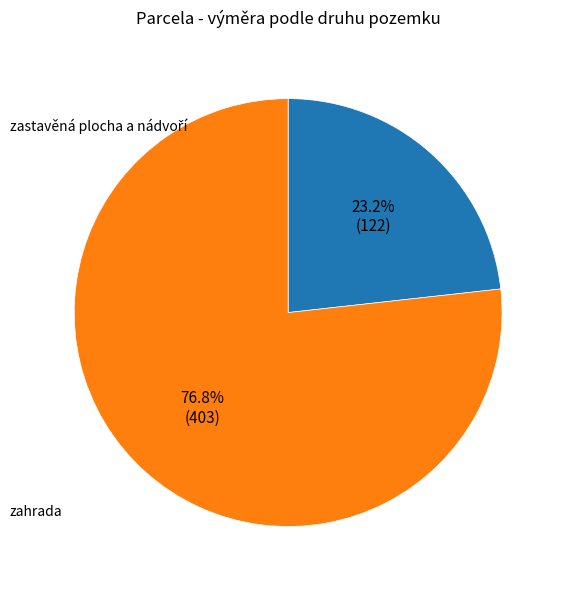

Does any single category account for the majority?

Yes